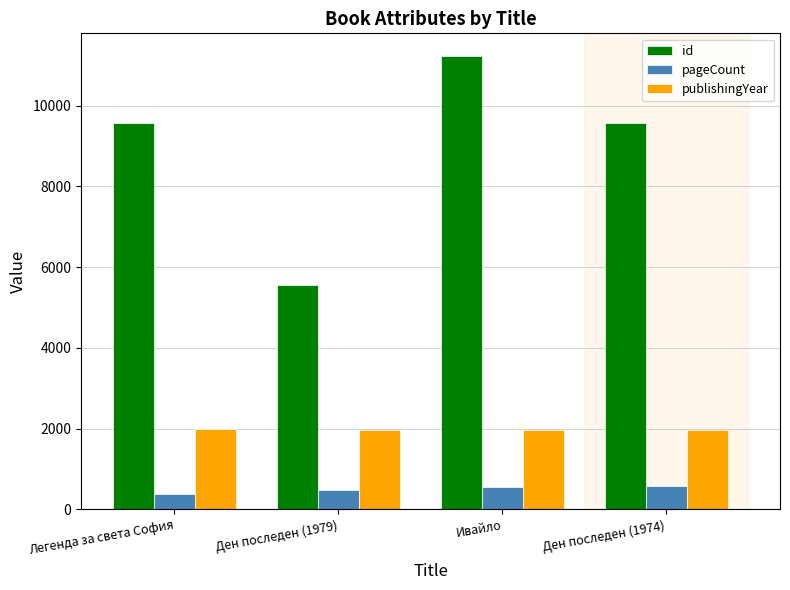

What is the total value across all series at Ден последен (1979)?

8010